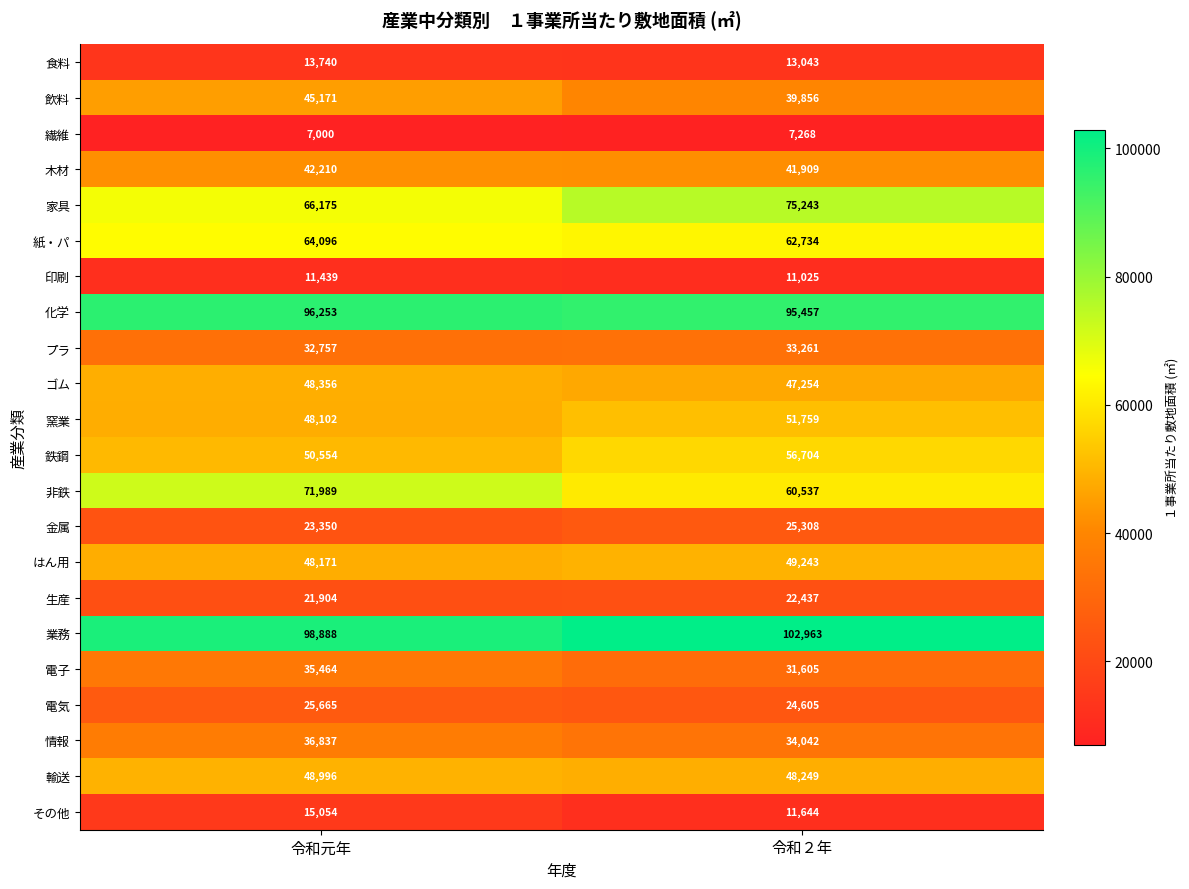

List the series in order of their peak value, lowest first.

繊維, 印刷, 食料, その他, 生産, 金属, 電気, プラ, 電子, 情報, 木材, 飲料, ゴム, 輸送, はん用, 窯業, 鉄鋼, 紙・パ, 非鉄, 家具, 化学, 業務